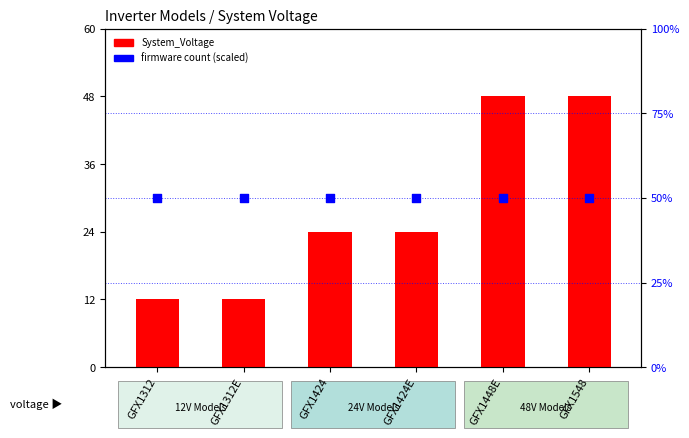

Which series reaches the maximum Y coordinate?

firmware count (scaled)